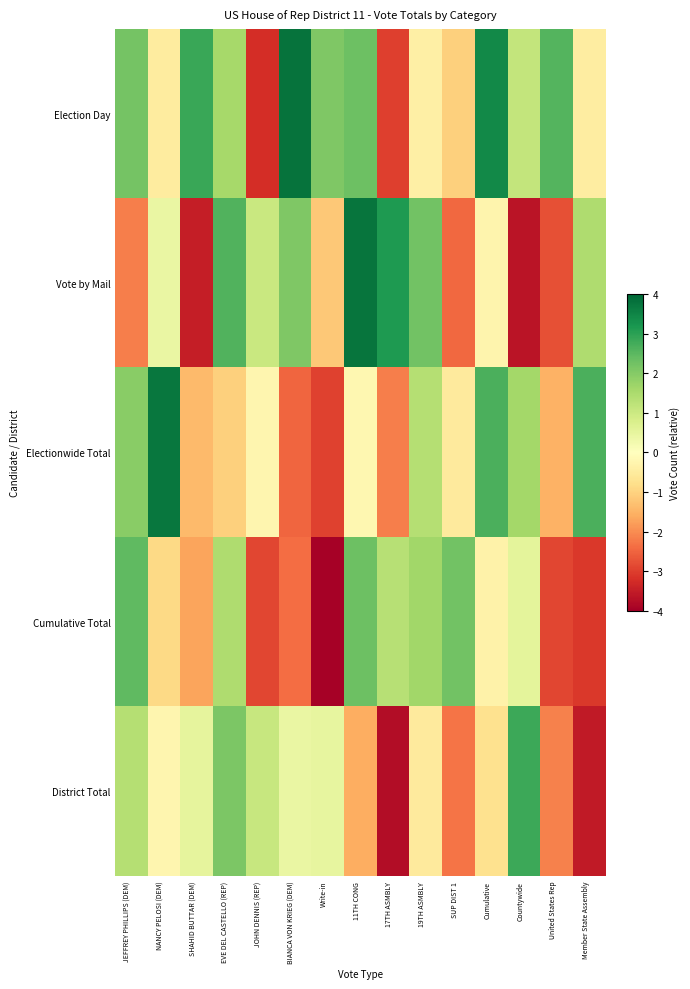

Reading right to left, list all the values displayed in this chart.

Election Day: Member State Assembly=-0.5	United States Rep=2.6	Countywide=1.2	Cumulative=3.4	SUP DIST 1=-1.0	19TH ASMBLY=-0.4	17TH ASMBLY=-3.0	11TH CONG=2.3	Write-in=2.1	BIANCA VON KRIEG (DEM)=3.8	JOHN DENNIS (REP)=-3.2	EVE DEL CASTELLO (REP)=1.6	SHAHID BUTTAR (DEM)=2.9	NANCY PELOSI (DEM)=-0.5	JEFFREY PHILLIPS (DEM)=2.2
Vote by Mail: Member State Assembly=1.5	United States Rep=-2.8	Countywide=-3.6	Cumulative=-0.3	SUP DIST 1=-2.4	19TH ASMBLY=2.2	17TH ASMBLY=3.1	11TH CONG=3.8	Write-in=-1.2	BIANCA VON KRIEG (DEM)=2.1	JOHN DENNIS (REP)=1.1	EVE DEL CASTELLO (REP)=2.6	SHAHID BUTTAR (DEM)=-3.5	NANCY PELOSI (DEM)=0.4	JEFFREY PHILLIPS (DEM)=-2.2
Electionwide Total: Member State Assembly=2.7	United States Rep=-1.5	Countywide=1.6	Cumulative=2.7	SUP DIST 1=-0.5	19TH ASMBLY=1.4	17TH ASMBLY=-2.2	11TH CONG=-0.2	Write-in=-3.0	BIANCA VON KRIEG (DEM)=-2.5	JOHN DENNIS (REP)=-0.2	EVE DEL CASTELLO (REP)=-1.0	SHAHID BUTTAR (DEM)=-1.4	NANCY PELOSI (DEM)=3.7	JEFFREY PHILLIPS (DEM)=2.0
Cumulative Total: Member State Assembly=-3.1	United States Rep=-2.9	Countywide=0.5	Cumulative=-0.3	SUP DIST 1=2.2	19TH ASMBLY=1.6	17TH ASMBLY=1.3	11TH CONG=2.3	Write-in=-3.9	BIANCA VON KRIEG (DEM)=-2.4	JOHN DENNIS (REP)=-2.9	EVE DEL CASTELLO (REP)=1.5	SHAHID BUTTAR (DEM)=-1.7	NANCY PELOSI (DEM)=-0.9	JEFFREY PHILLIPS (DEM)=2.4
District Total: Member State Assembly=-3.5	United States Rep=-2.1	Countywide=2.8	Cumulative=-0.7	SUP DIST 1=-2.3	19TH ASMBLY=-0.5	17TH ASMBLY=-3.8	11TH CONG=-1.6	Write-in=0.5	BIANCA VON KRIEG (DEM)=0.4	JOHN DENNIS (REP)=1.1	EVE DEL CASTELLO (REP)=2.1	SHAHID BUTTAR (DEM)=0.5	NANCY PELOSI (DEM)=-0.2	JEFFREY PHILLIPS (DEM)=1.3